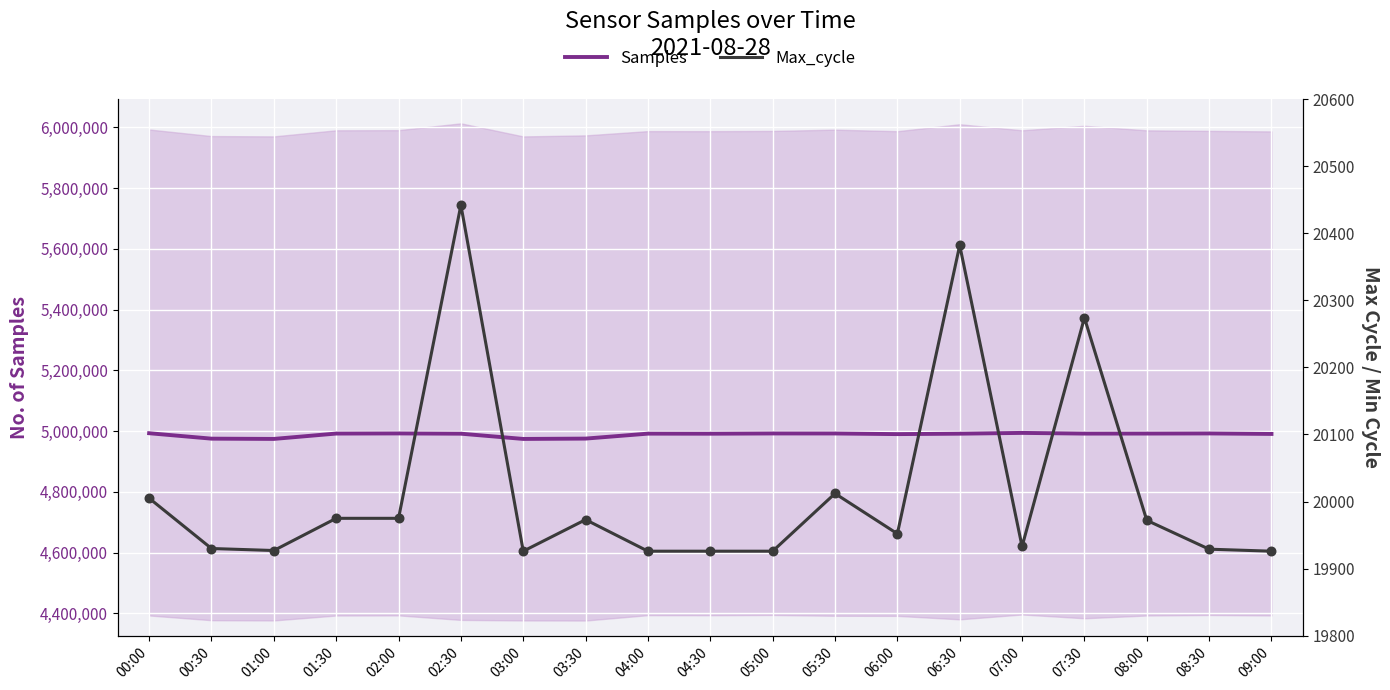

Which series contains the highest Y value?

Samples